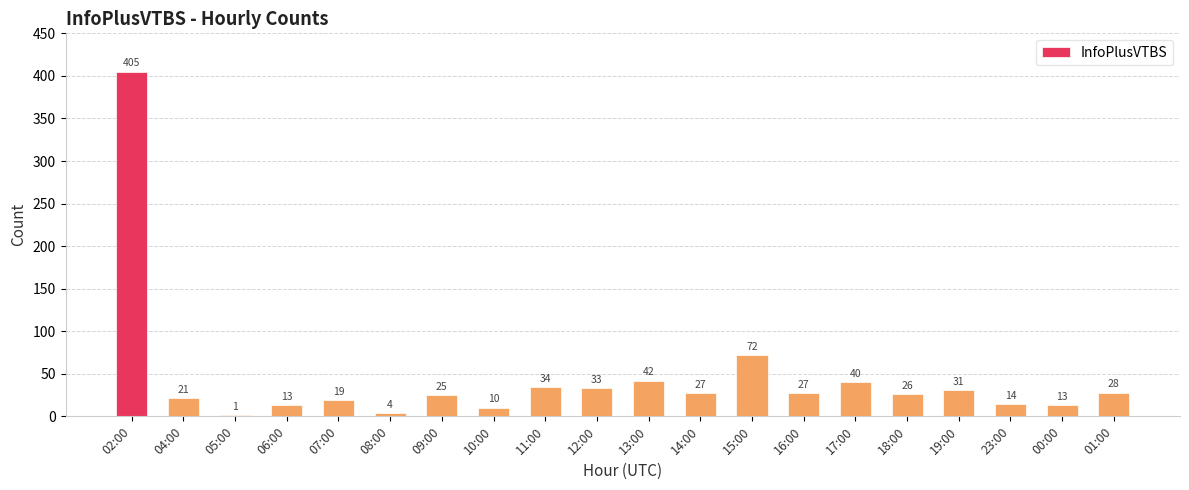

What is the maximum value shown in the chart?

405